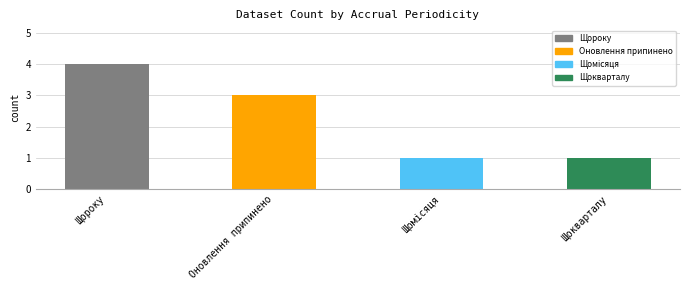

The value at Щокварталу is 2. True or false?

False